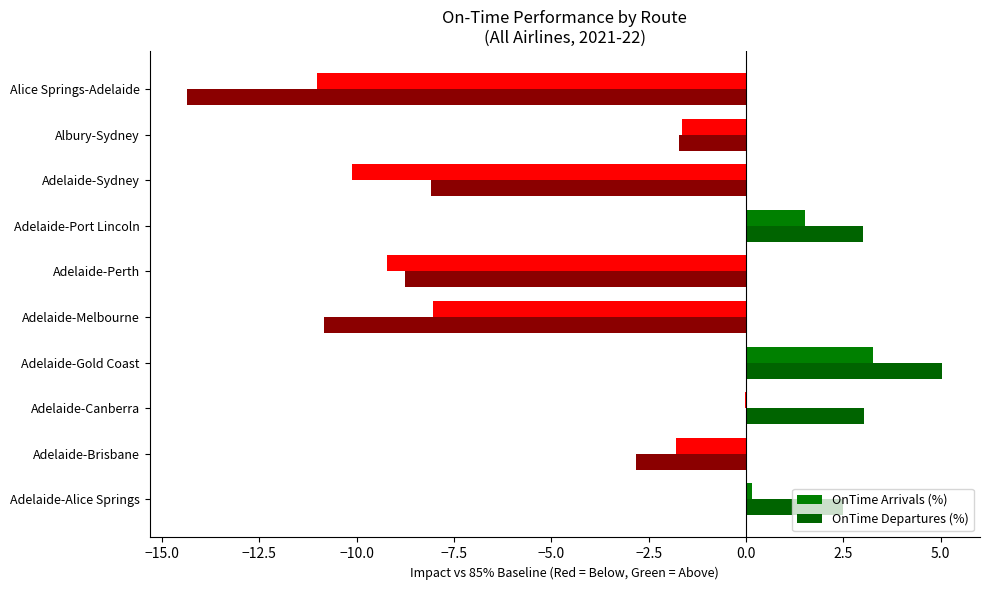

Reading right to left, transcribe all the data shown in this chart.

OnTime Arrivals (%): -11.0	-1.6	-10.1	1.5	-9.2	-8.0	3.3	-0.0	-1.8	0.2
OnTime Departures (%): -14.3	-1.7	-8.1	3.0	-8.8	-10.8	5.0	3.0	-2.8	2.5